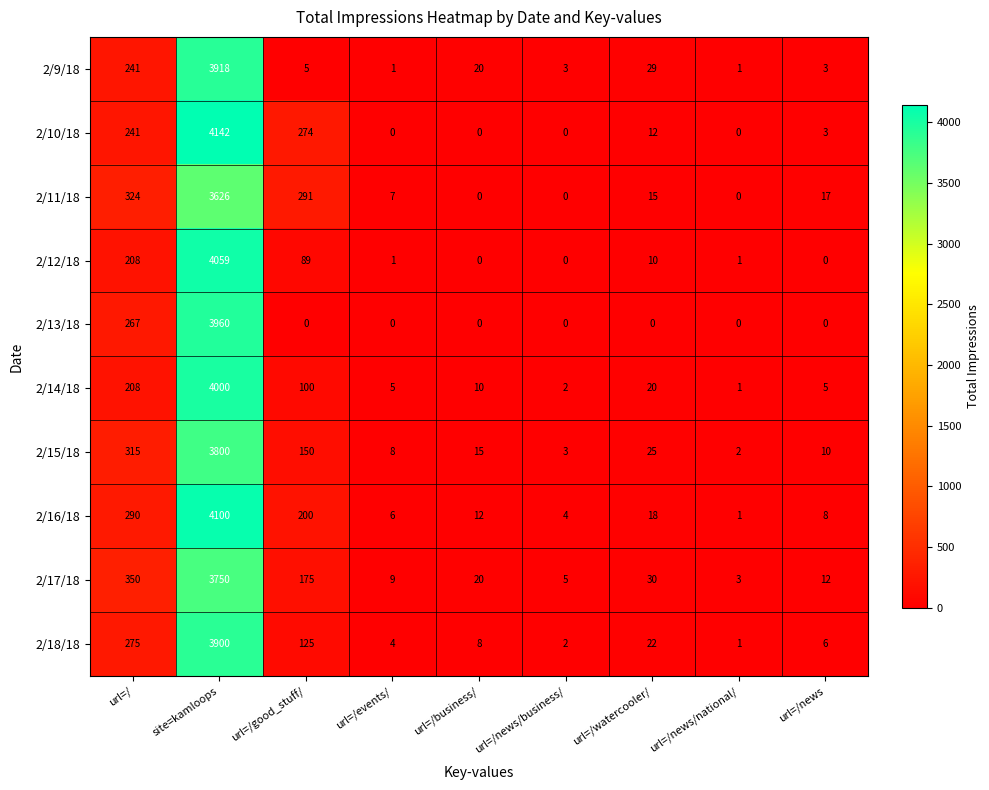

Which series has the widest spread of values?

2/10/18